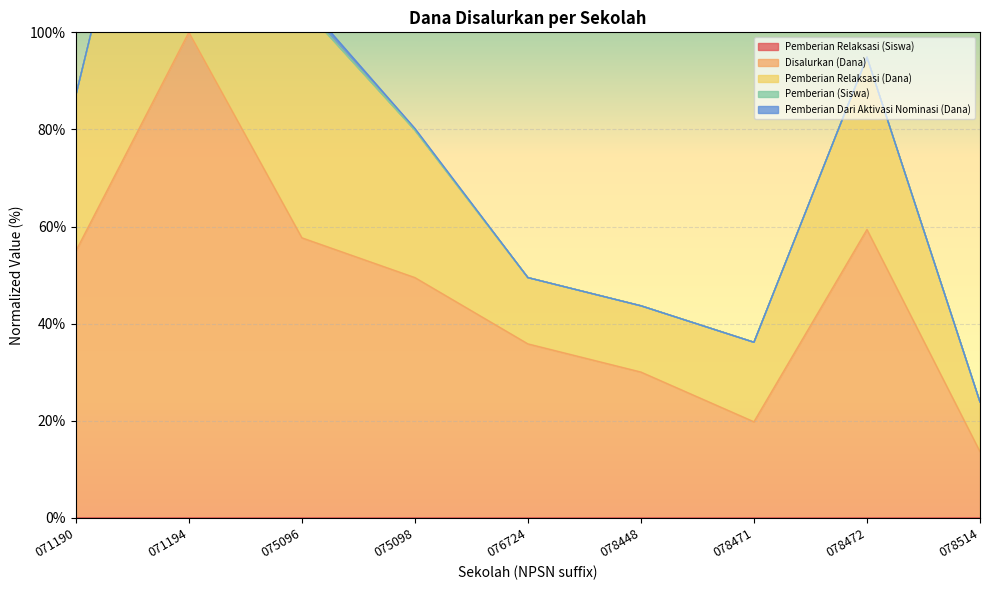

At which label does Disalurkan (Dana) first exceed 49?

071190